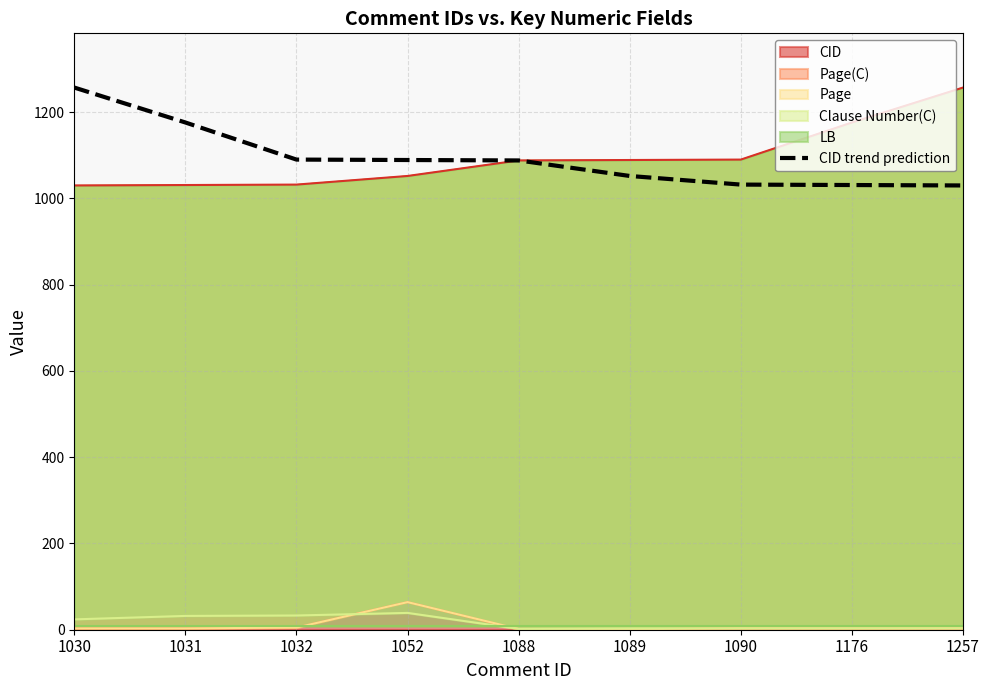

What is the change in value from 1088 to 1257?

-58